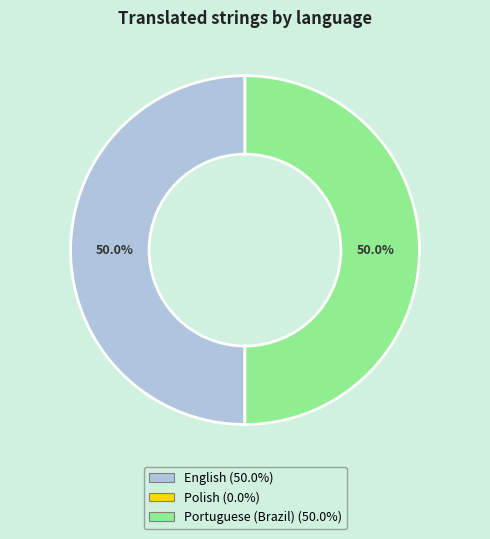

Approximately how many times larger is the value at Portuguese (Brazil) compared to English?

1.0